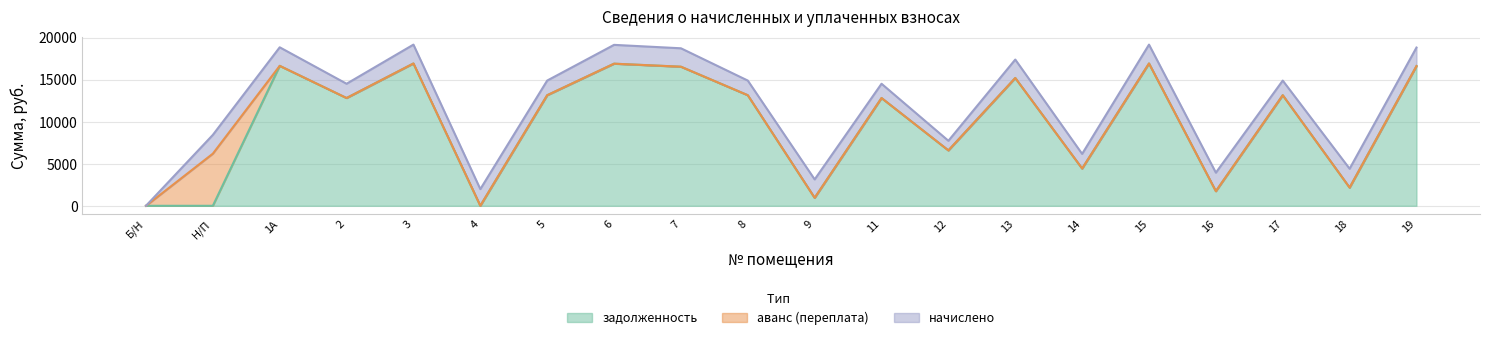

What is the average value of the аванс (переплата) series?

310.3